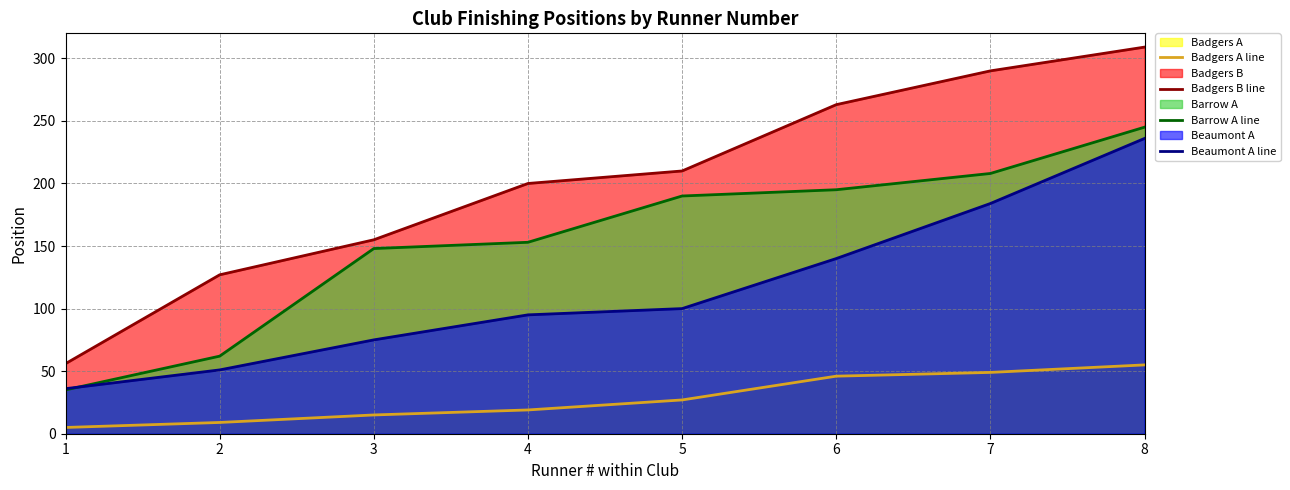

Does the chart have visible grid lines?

Yes